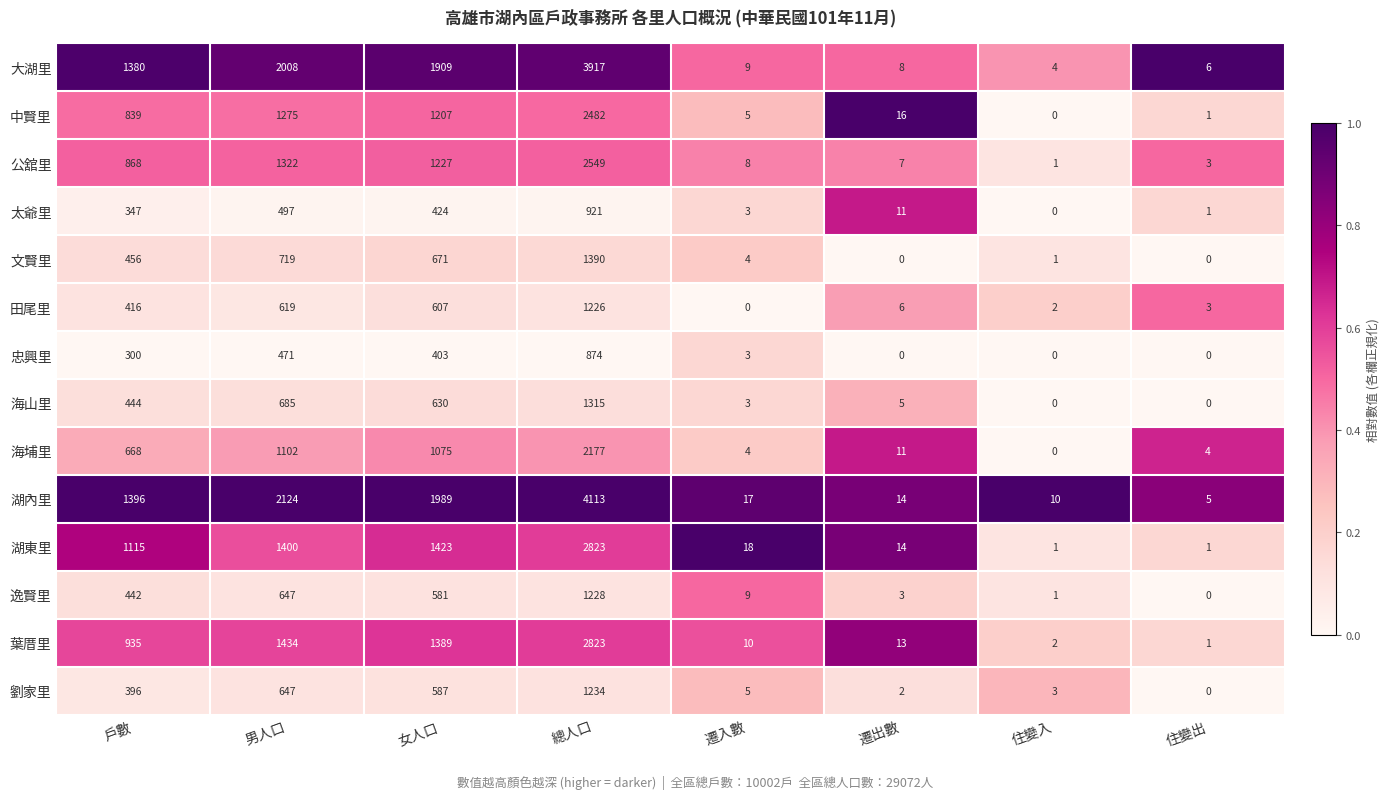

At 女人口, list the series in order from largest to smallest.

湖內里, 大湖里, 湖東里, 葉厝里, 公舘里, 中賢里, 海埔里, 文賢里, 海山里, 田尾里, 劉家里, 逸賢里, 太爺里, 忠興里